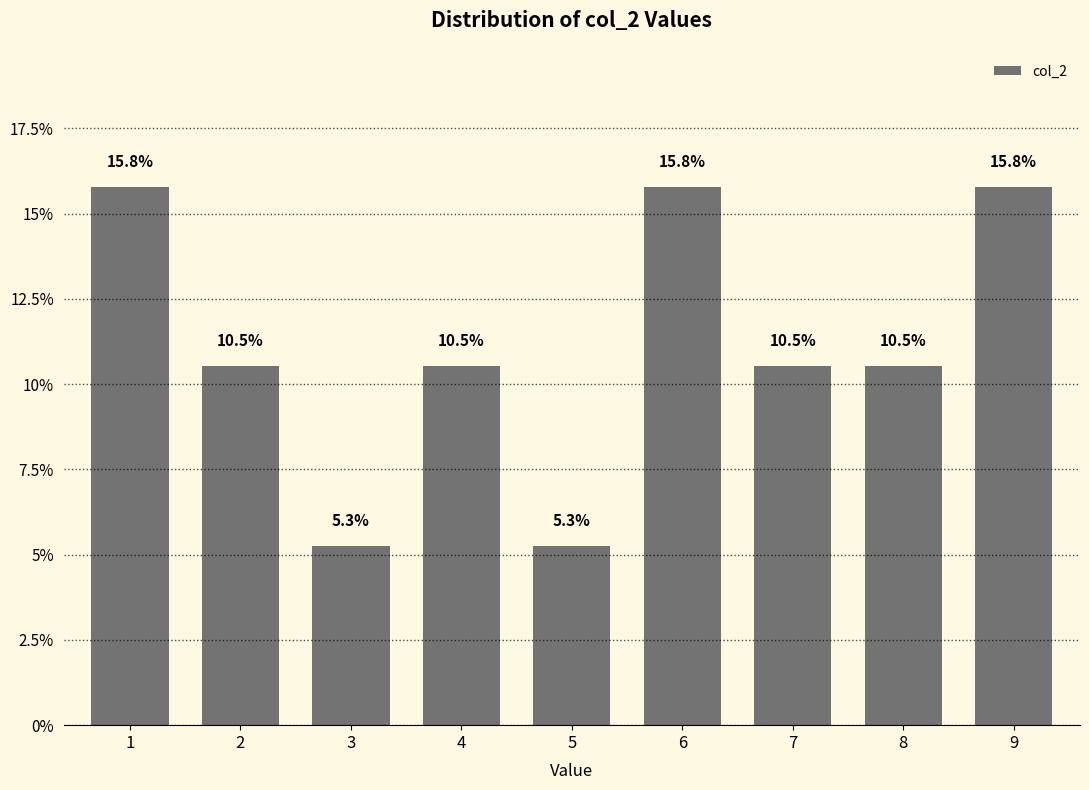

Reading right to left, list all the values displayed in this chart.

9=15.8	8=10.5	7=10.5	6=15.8	5=5.3	4=10.5	3=5.3	2=10.5	1=15.8